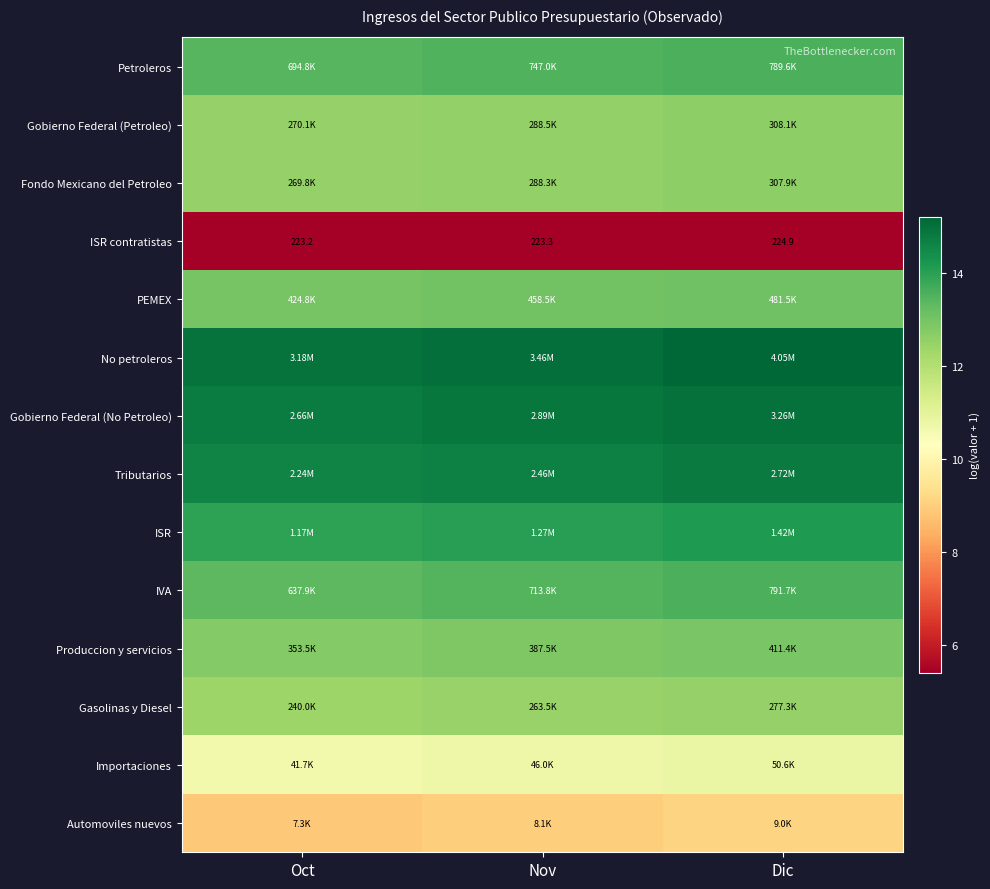

What is the sum of the Gobierno Federal (No Petroleo) values at Dic and Nov?

29.9